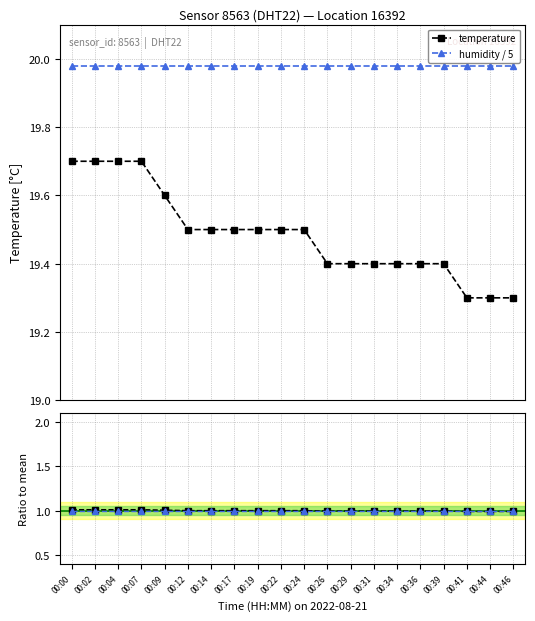

Which series changed the most between 00:07 and 00:31?

temperature